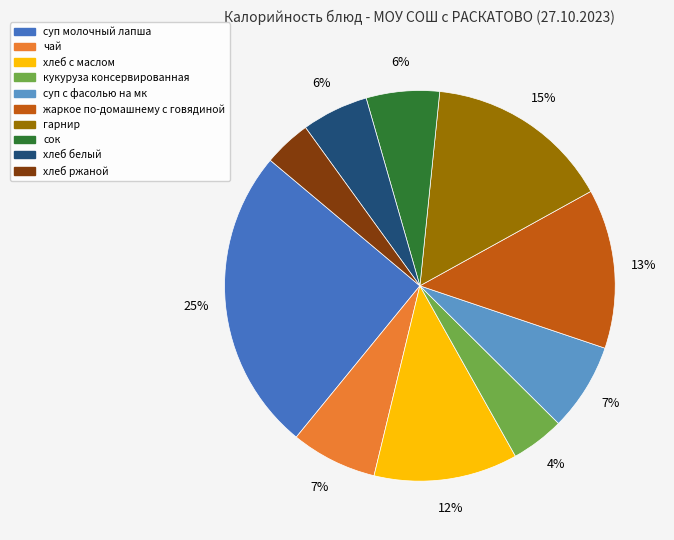

How many segments does this pie chart have?

10